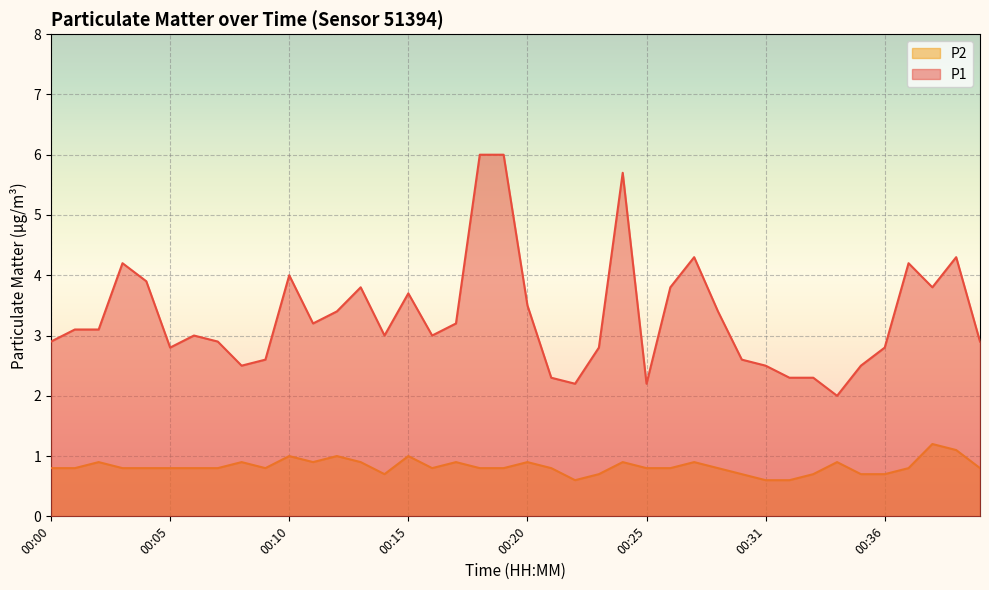

Is it true that P1 equals 2.8 at 00:23?

True